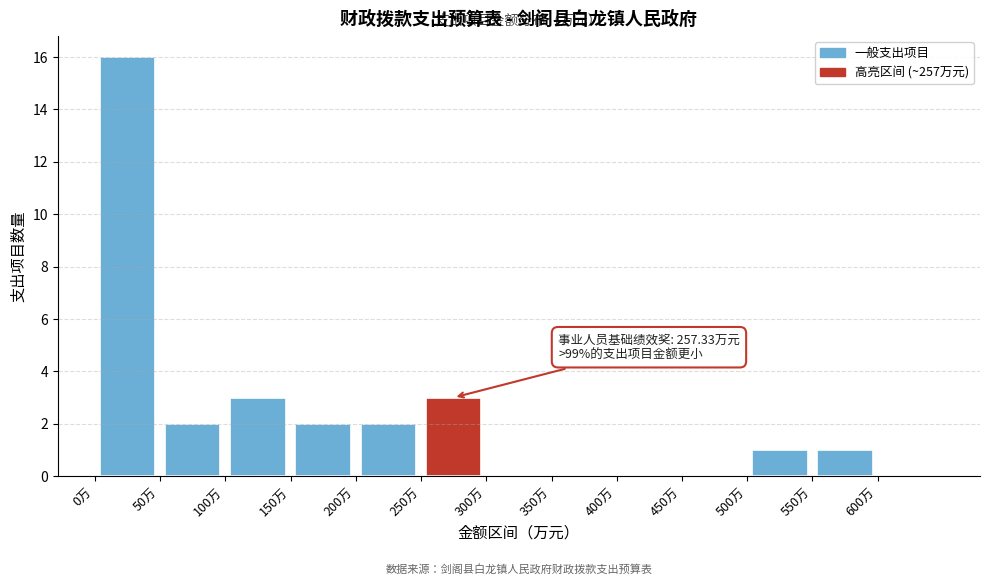

Which range on the x-axis has the tallest bar?

0 to 50